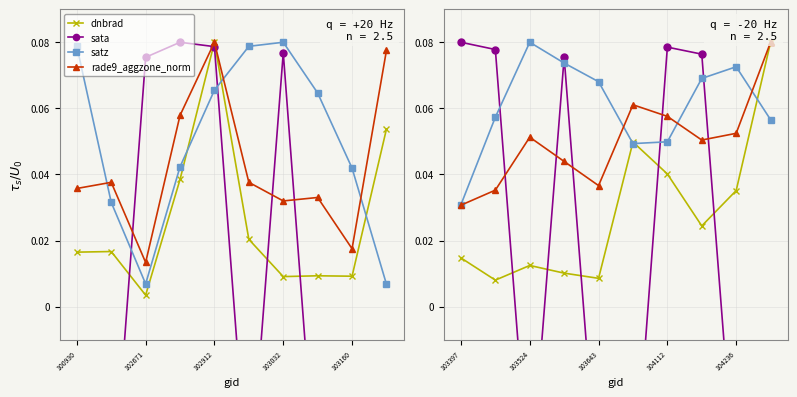

Which series has the largest total across all categories?

satz